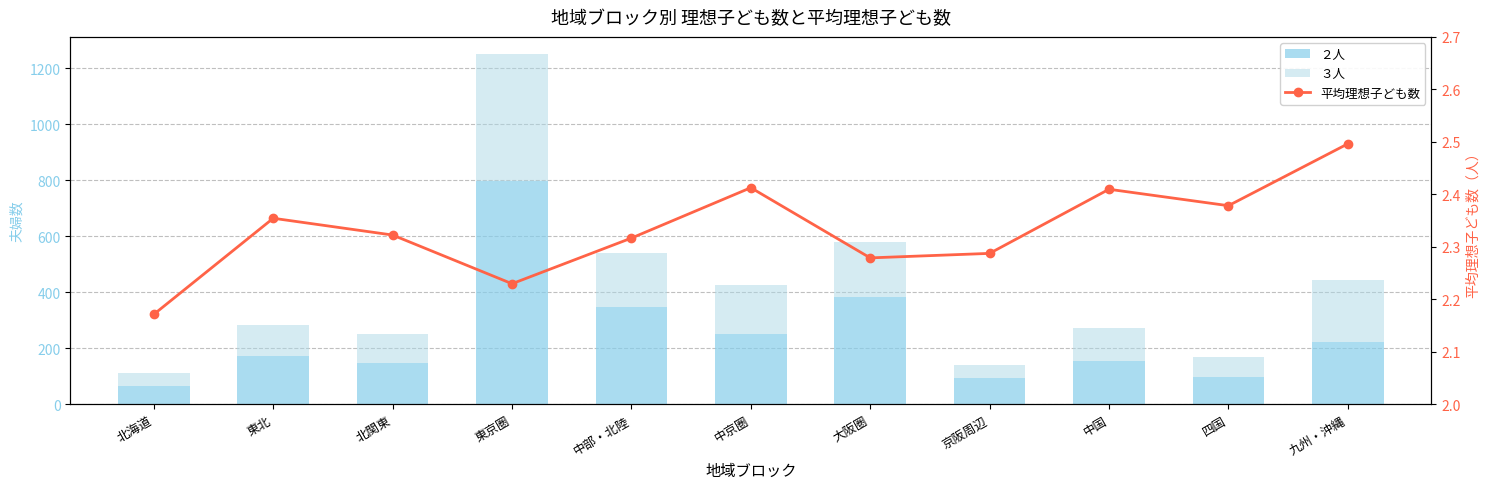

Reading left to right, extract all data points from this chart.

２人: 64.0	174.0	149.0	796.0	346.0	252.0	383.0	94.0	156.0	99.0	222.0
３人: 49.0	108.0	101.0	453.0	194.0	173.0	198.0	47.0	116.0	68.0	223.0
平均理想子ども数: 2.2	2.4	2.3	2.2	2.3	2.4	2.3	2.3	2.4	2.4	2.5